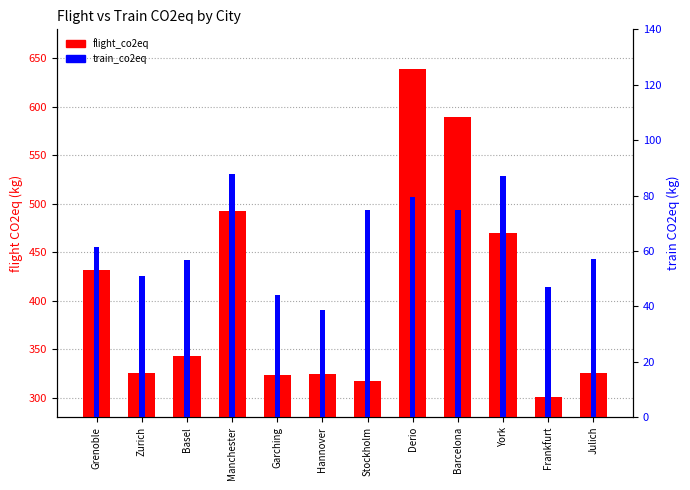

What position from the left is Manchester?

4